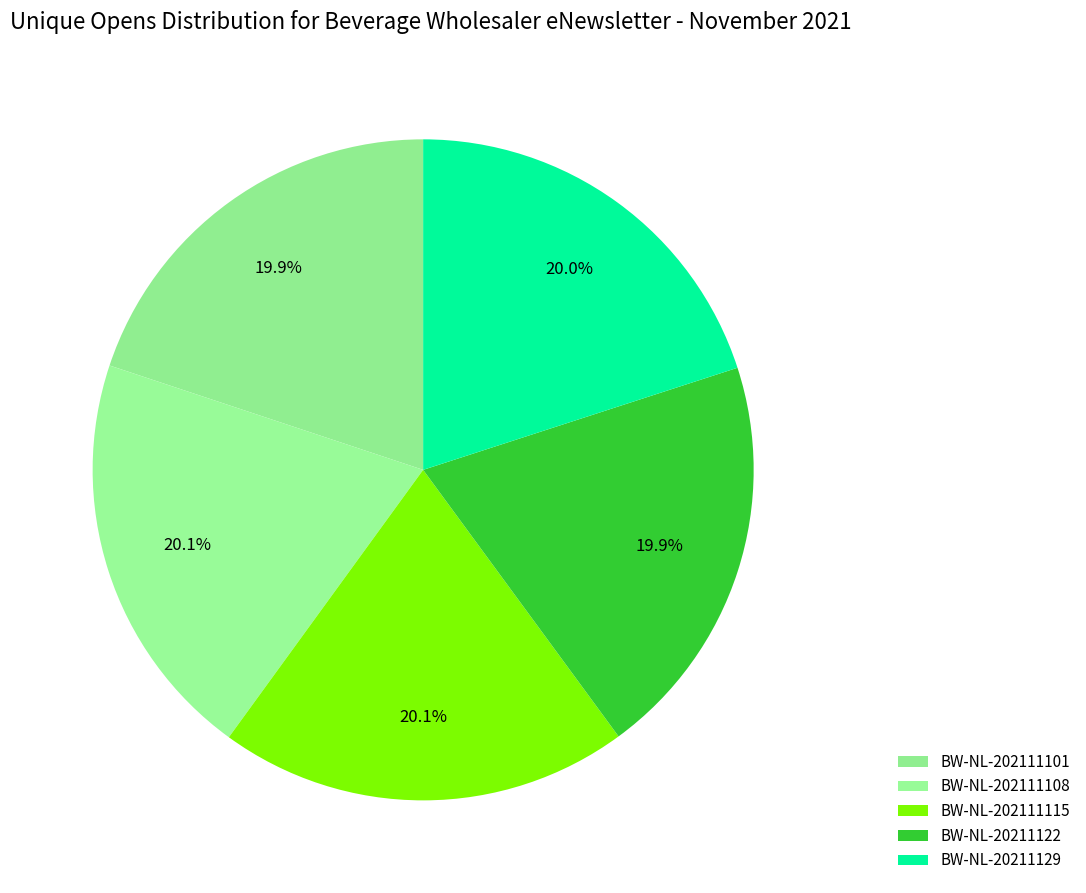

Is BW-NL-202111108 the majority of the pie?

No